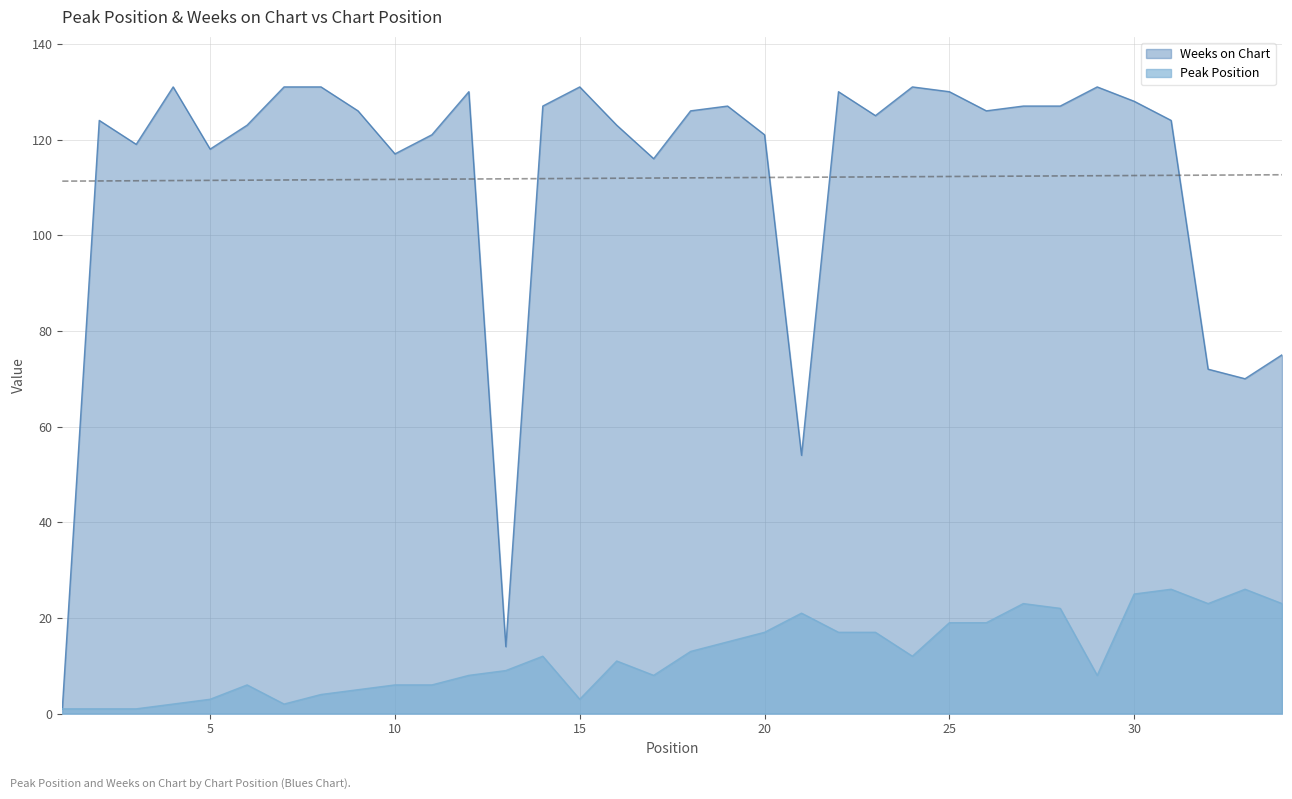

True or false: Weeks on Chart and Peak Position cross at least once.

False